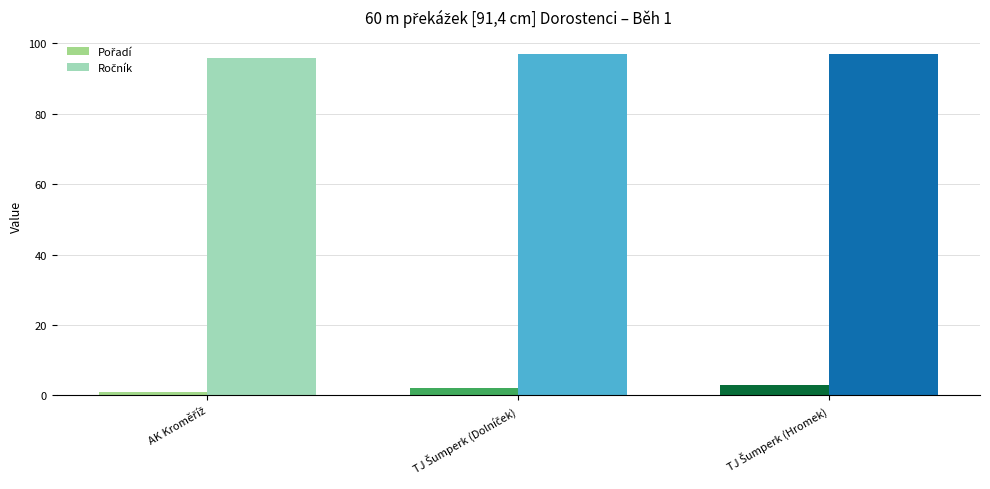

What is the greatest value displayed?

97